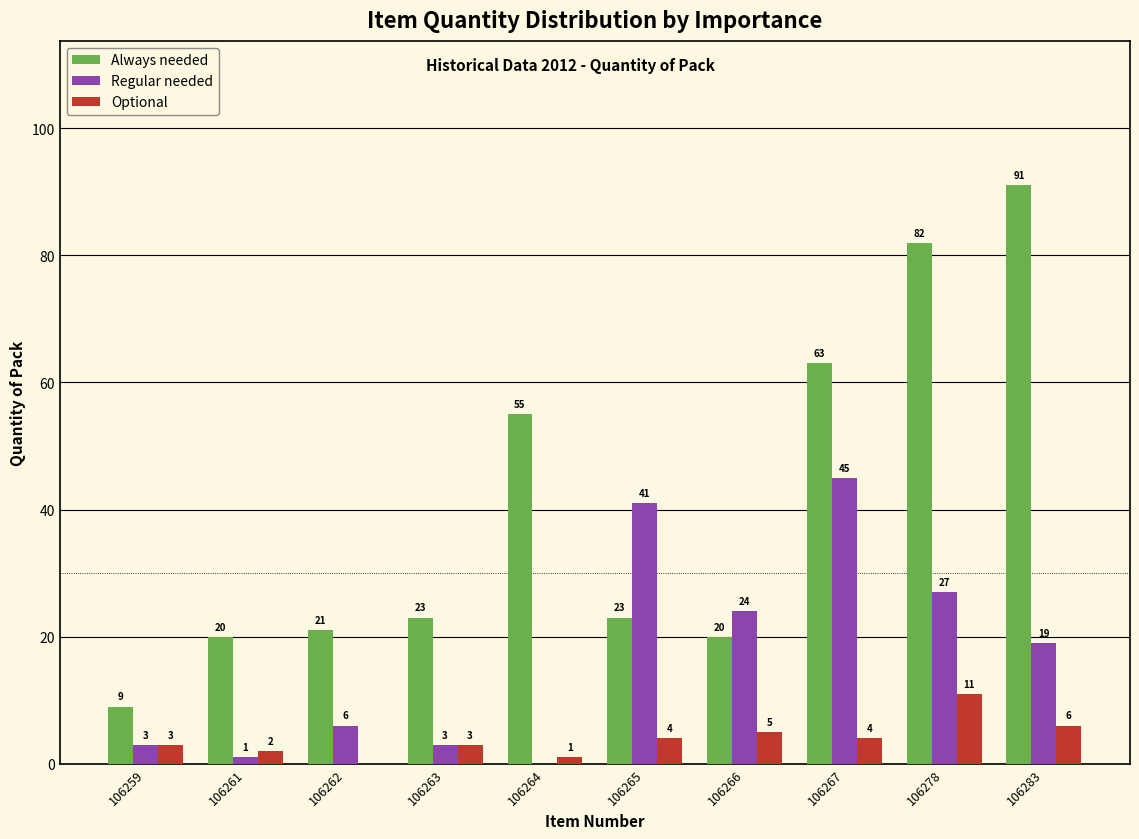

Reading left to right, list all the values displayed in this chart.

Always needed: 106259=9	106261=20	106262=21	106263=23	106264=55	106265=23	106266=20	106267=63	106278=82	106283=91
Regular needed: 106259=3	106261=1	106262=6	106263=3	106264=0	106265=41	106266=24	106267=45	106278=27	106283=19
Optional: 106259=3	106261=2	106262=0	106263=3	106264=1	106265=4	106266=5	106267=4	106278=11	106283=6